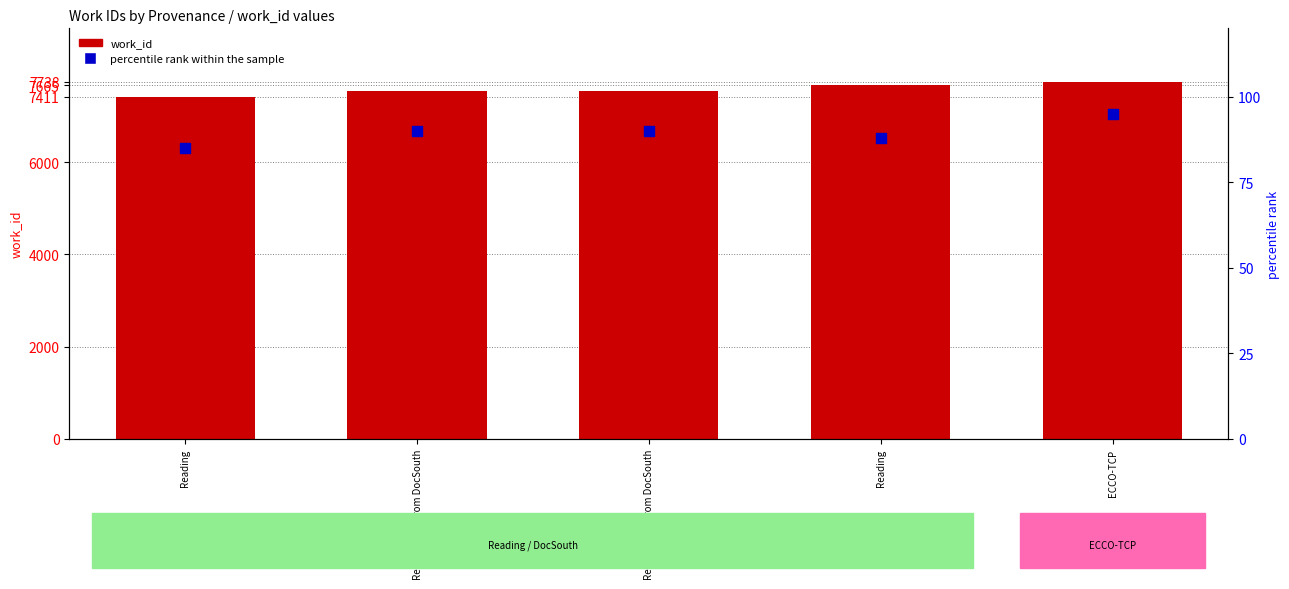

At how many categories does at least one series exceed 4616?

5